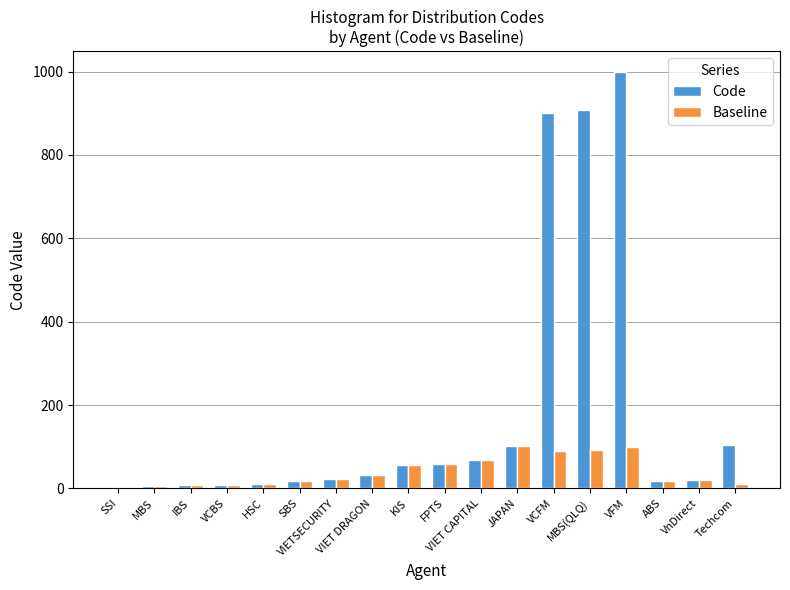

What is the total value across all series at Techcom?

115